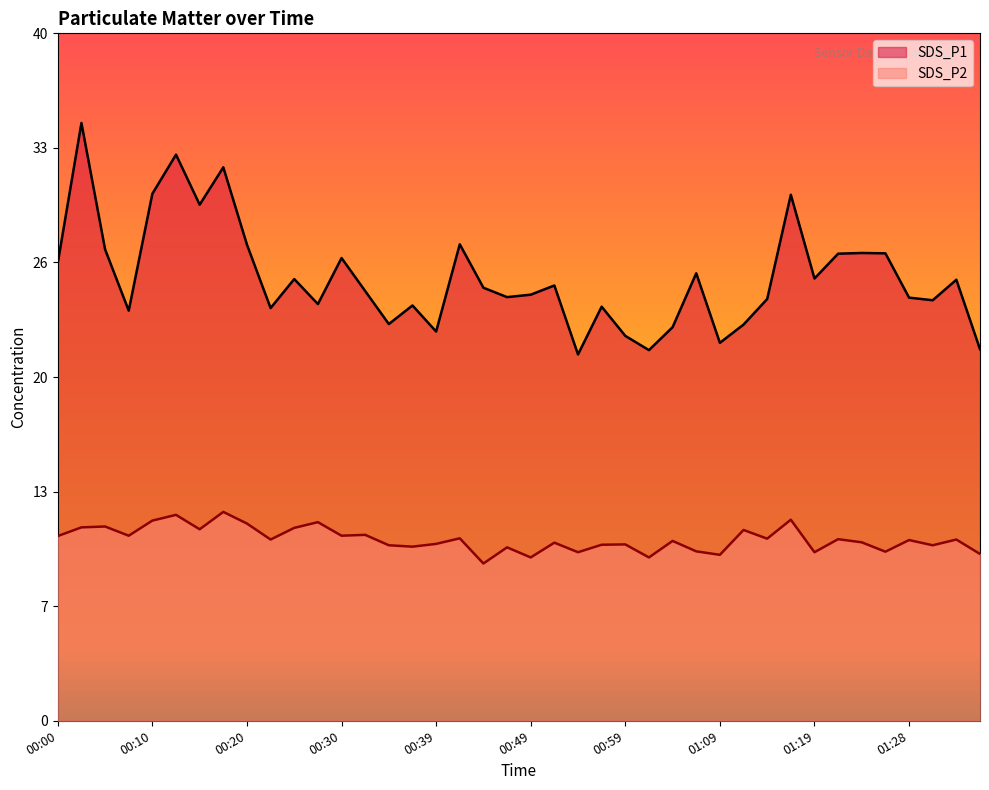

What is the minimum value for SDS_P1?

21.1